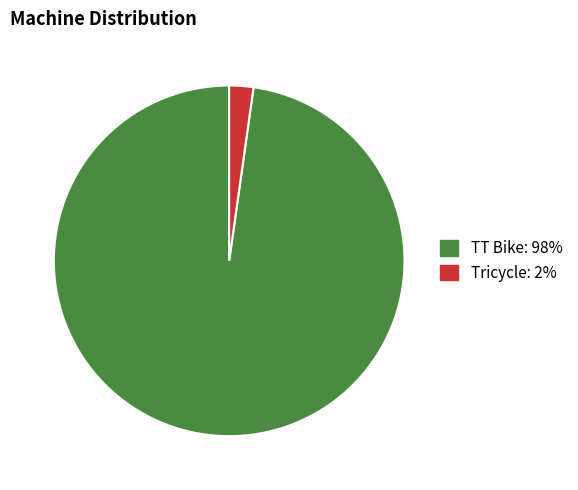

Between TT Bike and Tricycle, which is larger?

TT Bike